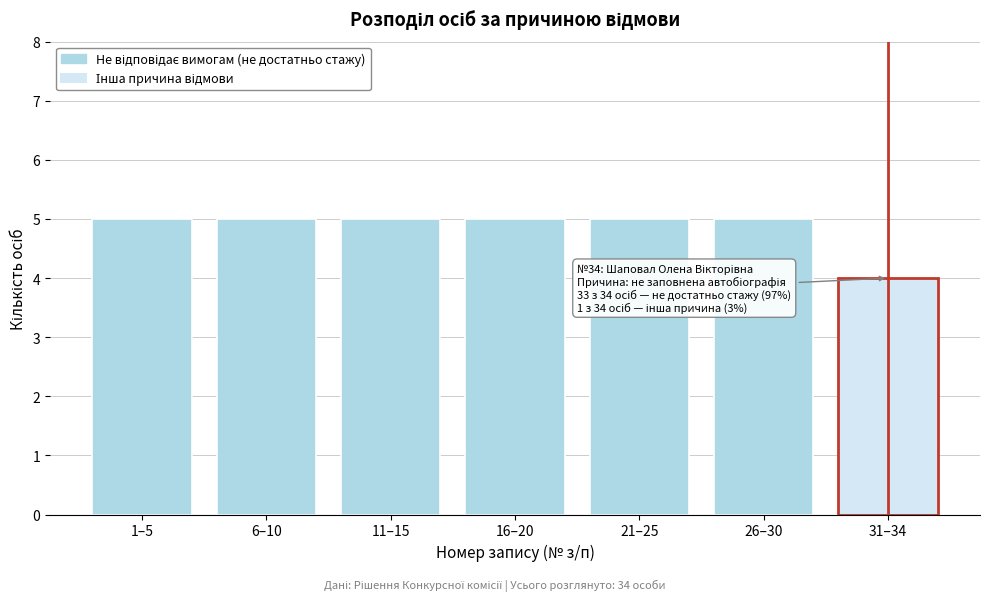

Reading right to left, extract all data points from this chart.

31–34=4	26–30=5	21–25=5	16–20=5	11–15=5	6–10=5	1–5=5